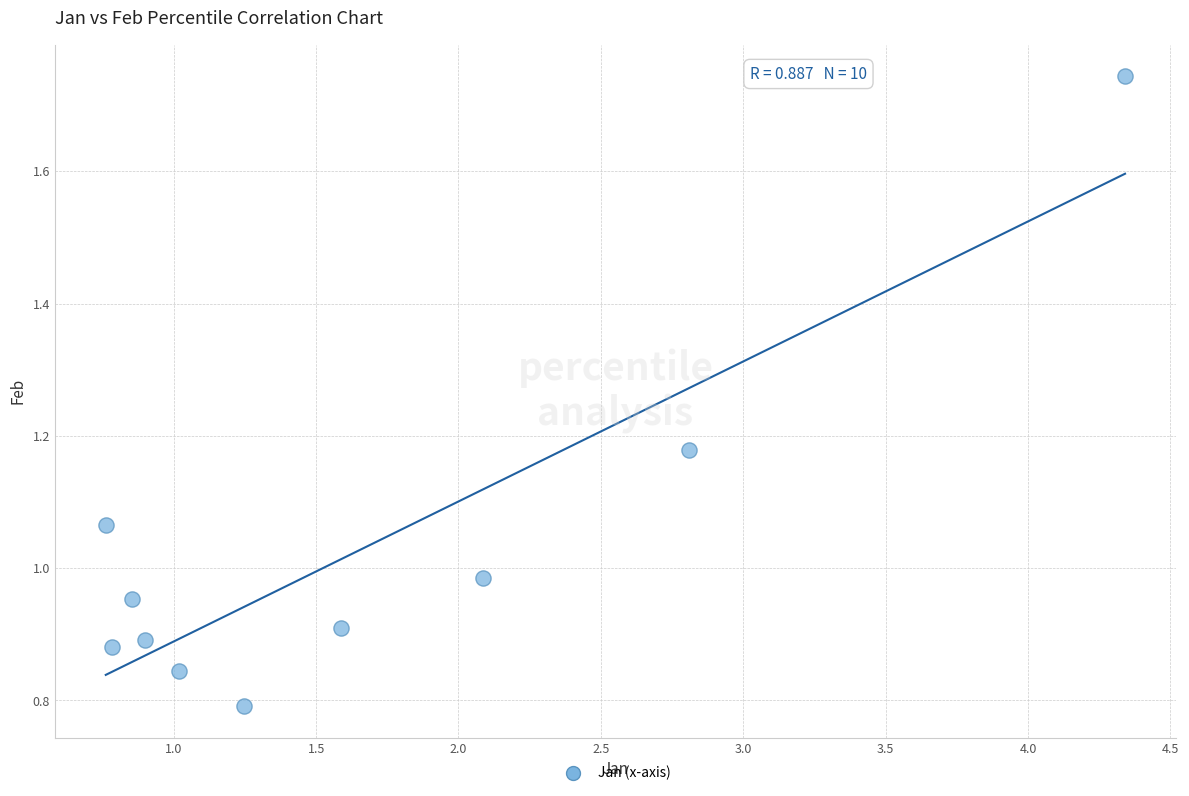

What is the range of X values (max minus min)?

3.6